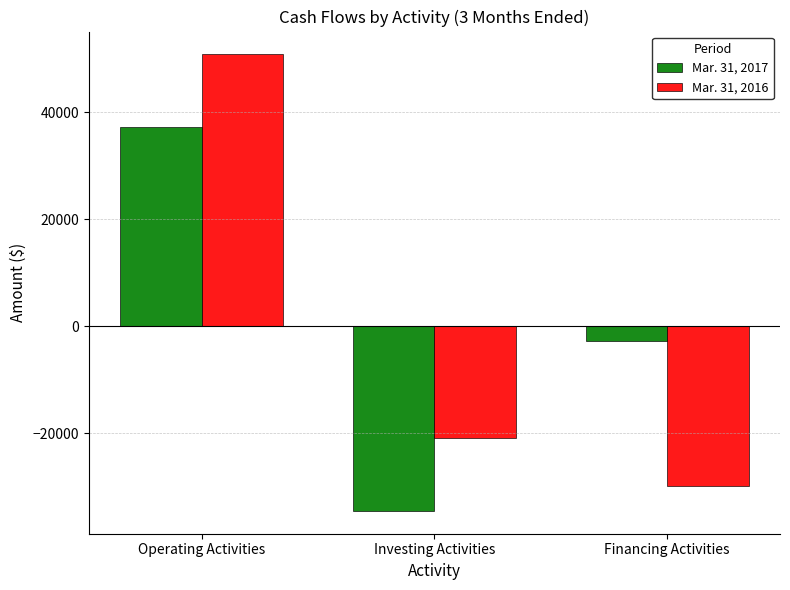

At which label does Mar. 31, 2016 first exceed -20884?

Operating Activities